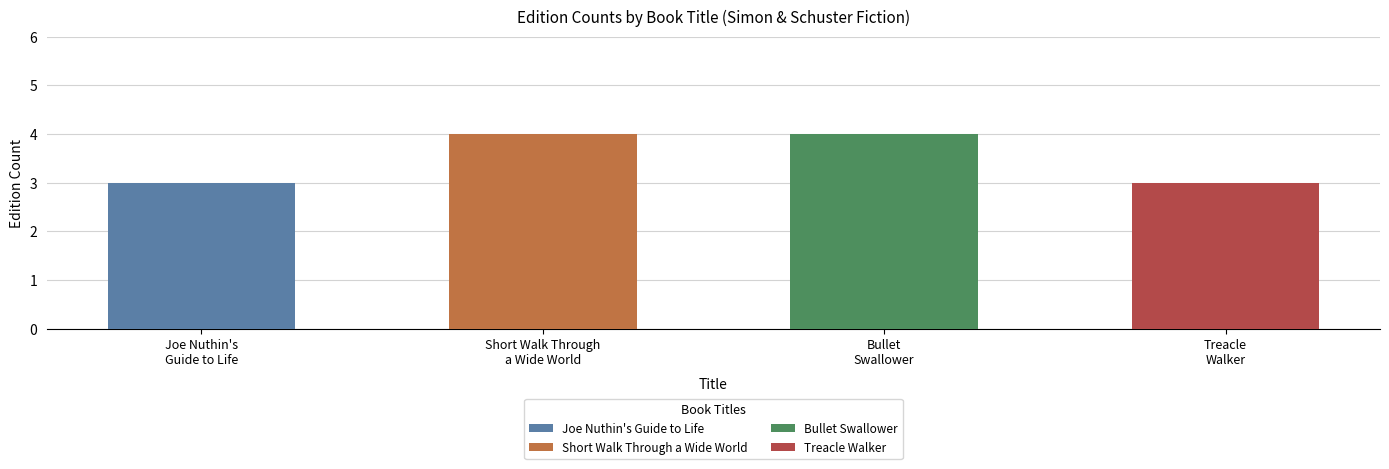

What is the sum of all values?

14